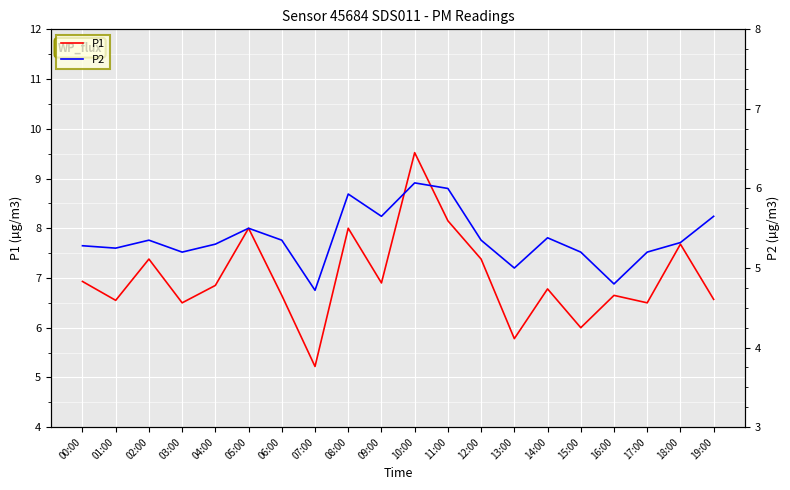

At 08:00, list the series in order from largest to smallest.

P1, P2